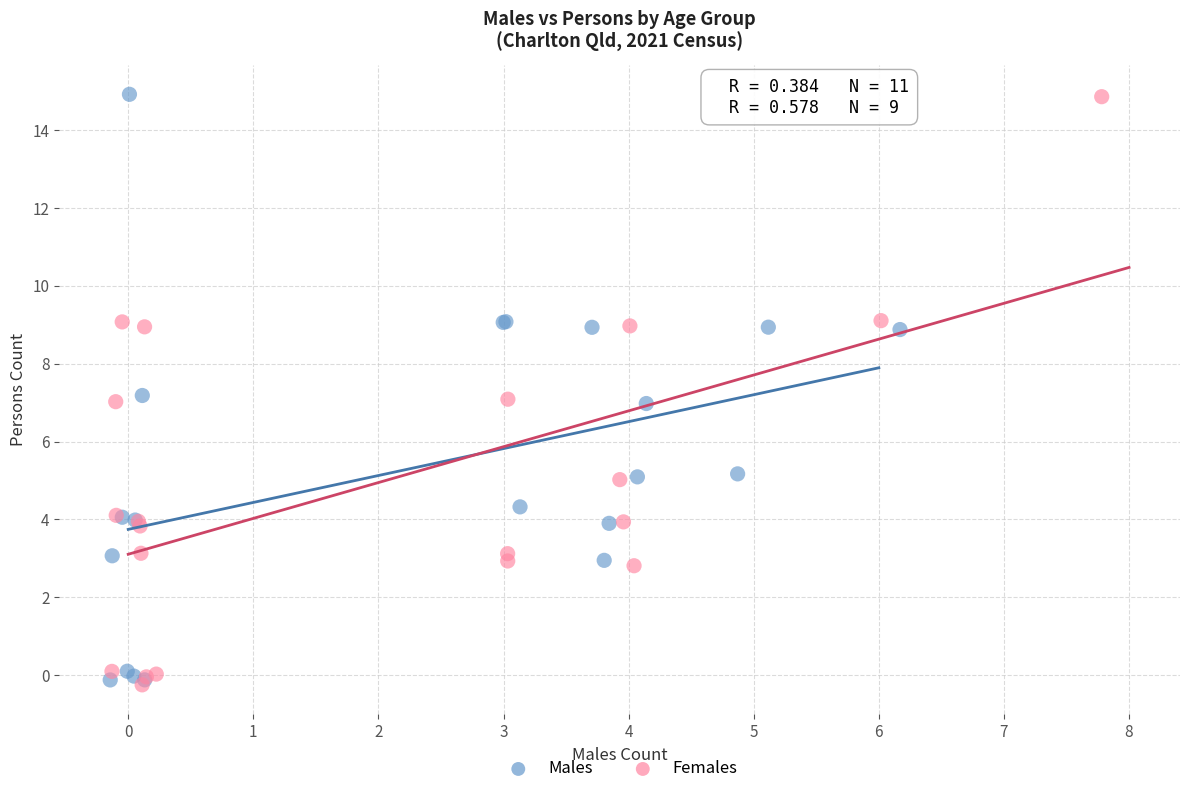

What are all the series names shown in the legend?

Males, Females